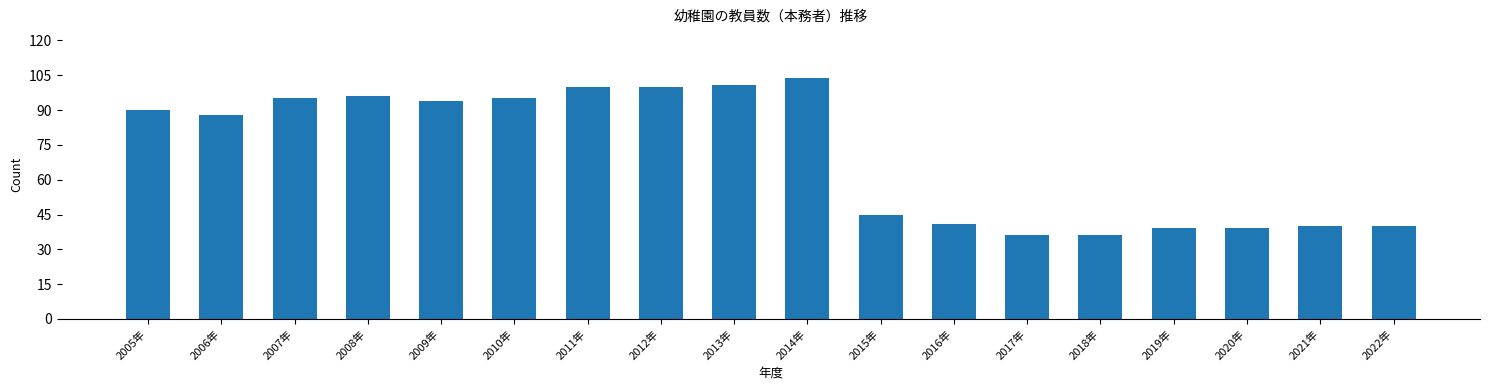

What is the difference between the second highest and minimum values?

65